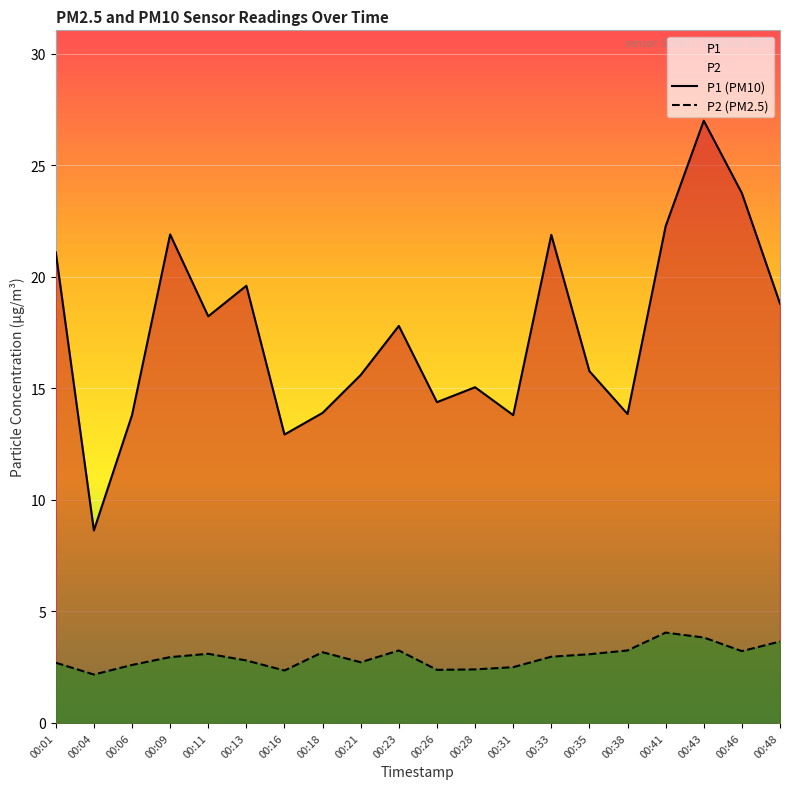

Rank the series by their maximum value, from lowest to highest.

P2 (PM2.5), P1 (PM10)